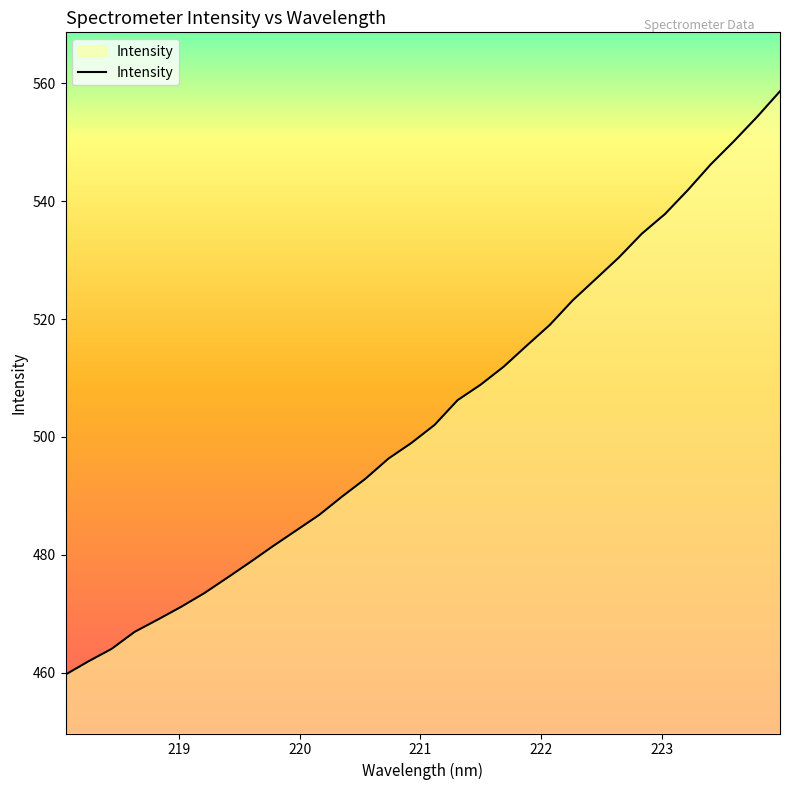

Count the number of data series in this chart.

1